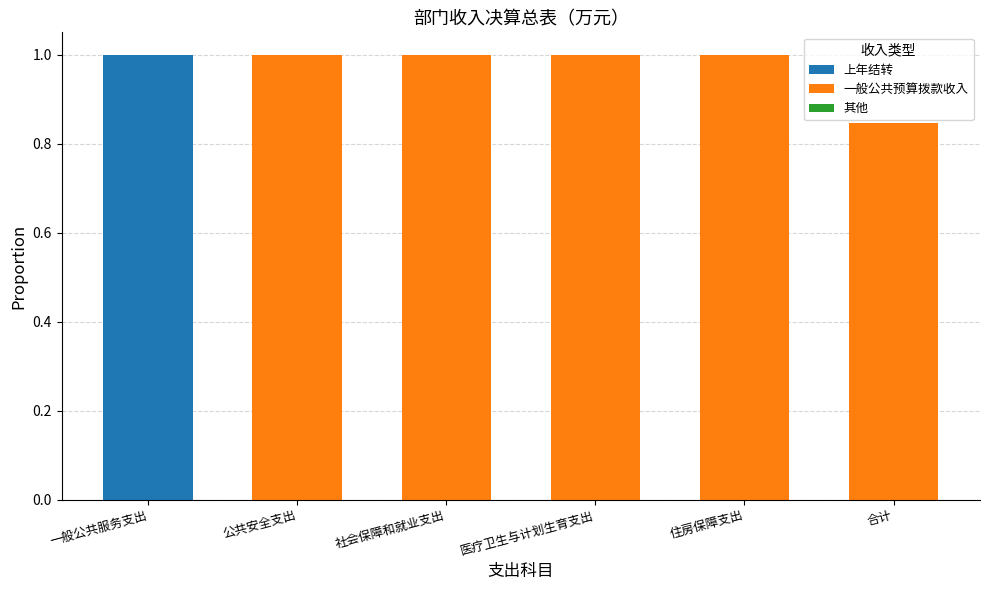

How many categories are shown in the chart?

6